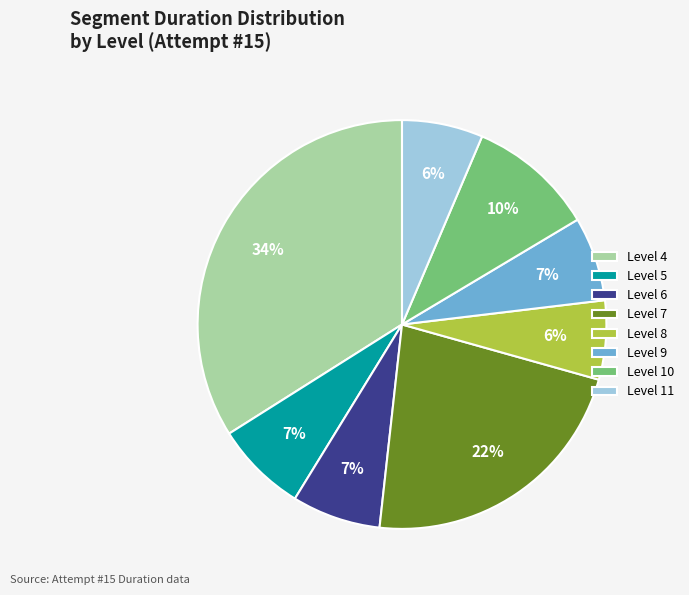

To the nearest percent, what is the average slice percentage?

12%